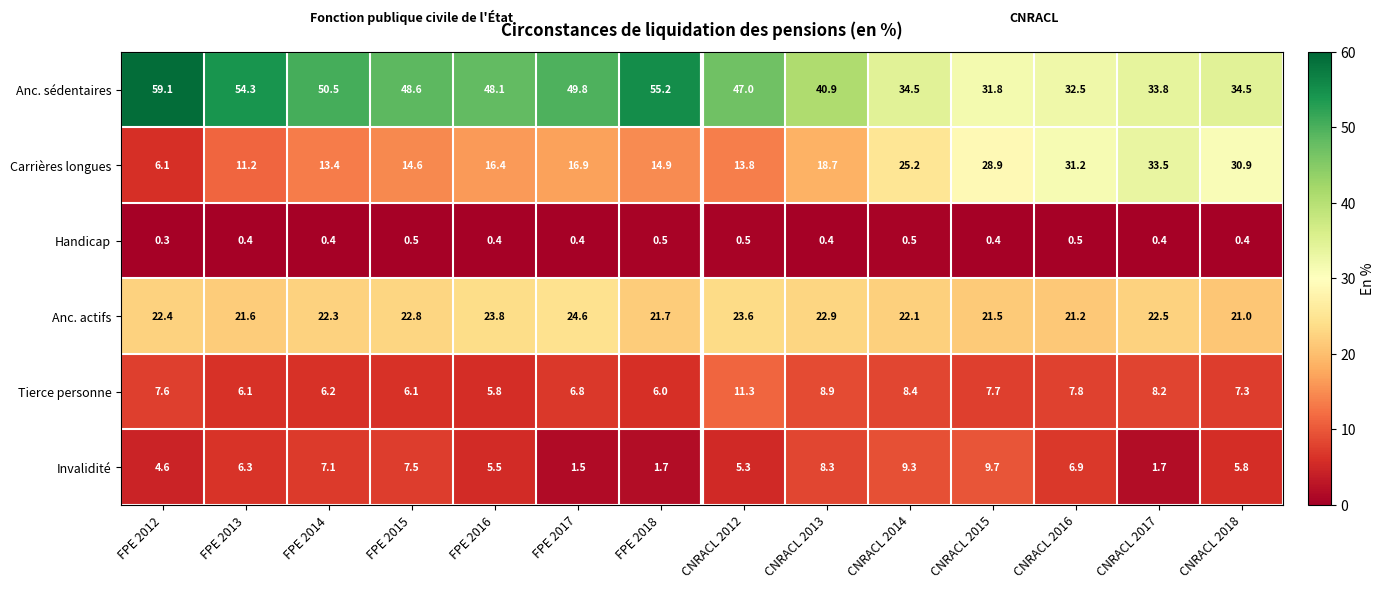

How many data points does each series have?

14